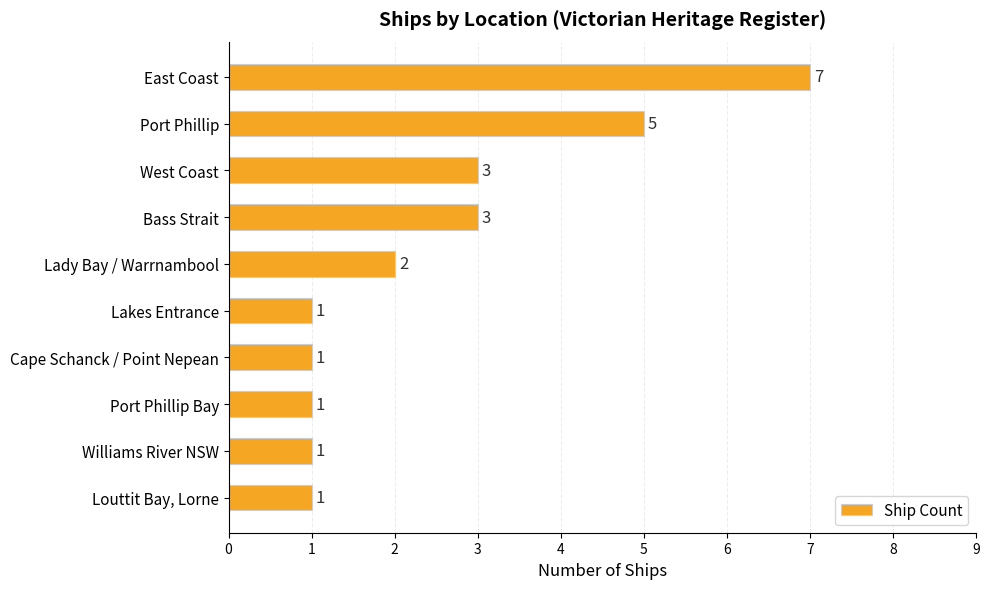

What is the sum of all values?

25